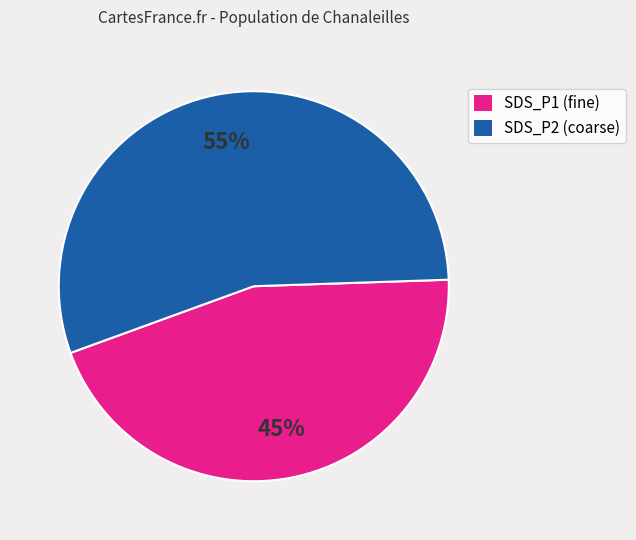

Rank the categories by value from highest to lowest.

SDS_P2 (coarse), SDS_P1 (fine)